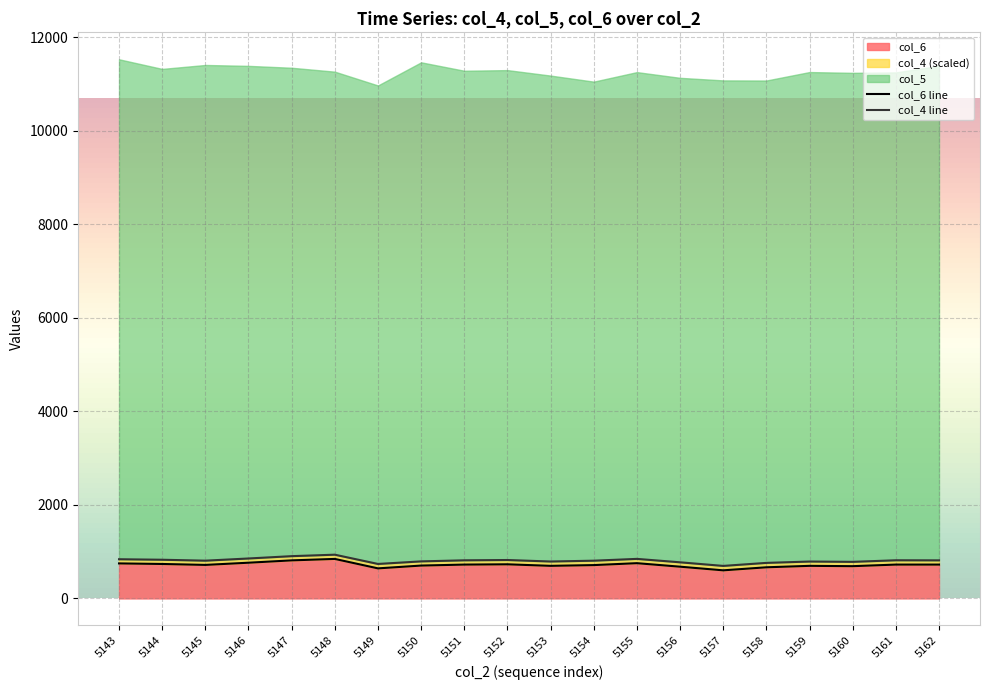

The value of col_6 at 5148 is 1489. True or false?

False